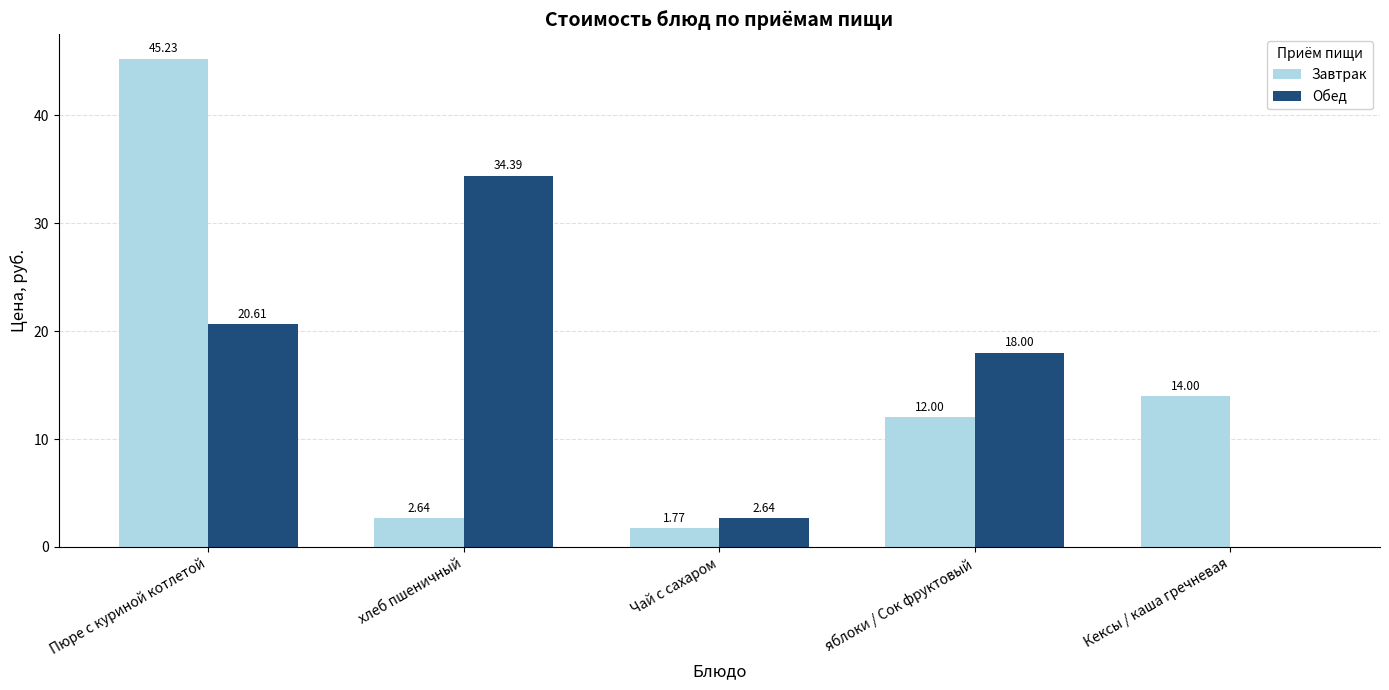

The Завтрак series shows 45.2 at Пюре с куриной котлетой. True or false?

True